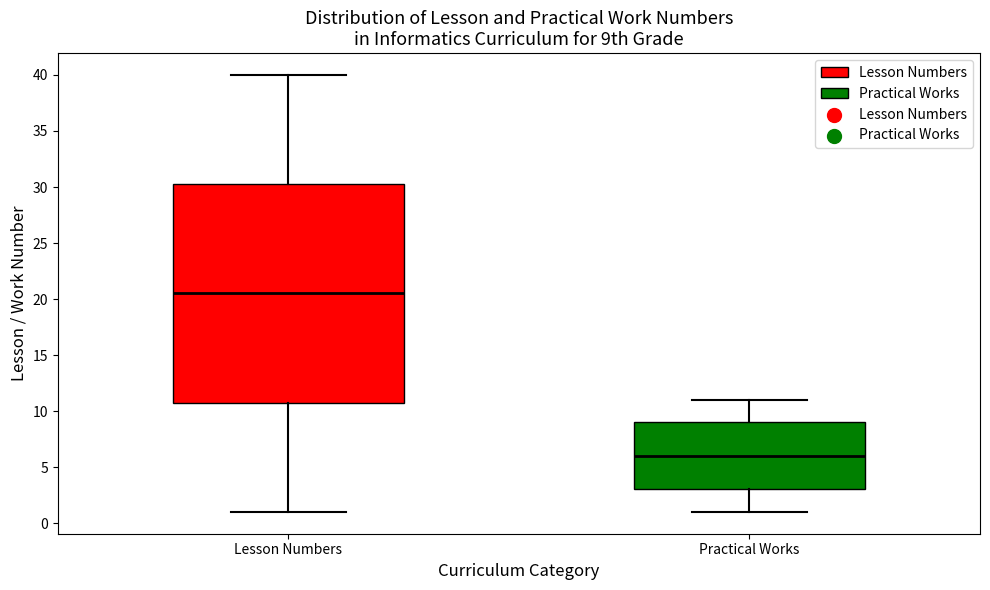

Reading left to right, transcribe this box plot: for each box, give where its median line is, the range the box spans, and where its two whiskers end, as read against the y-axis. The values are not printed on the chart, so give them approximately, as read against the axis.

Lesson Numbers: median 20.5, box 11.0 to 30.5, whiskers 1.0 to 40.0
Practical Works: median 6.0, box 3.0 to 9.0, whiskers 1.0 to 11.0